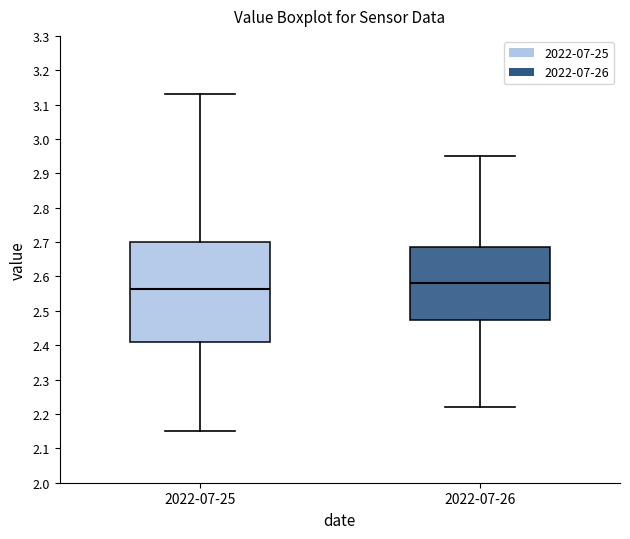

Which box has the lowest median line?

2022-07-25